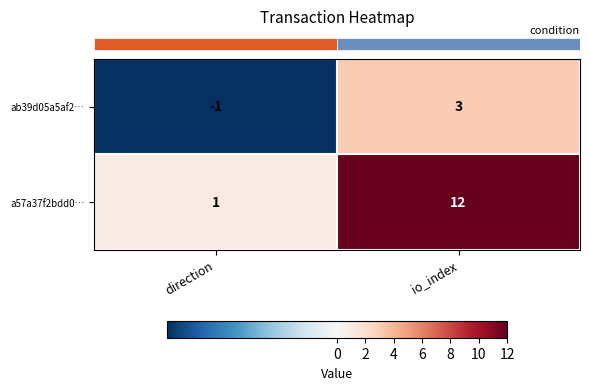

Rank the series by their average value, from highest to lowest.

a57a37f2bdd0…, ab39d05a5af2…